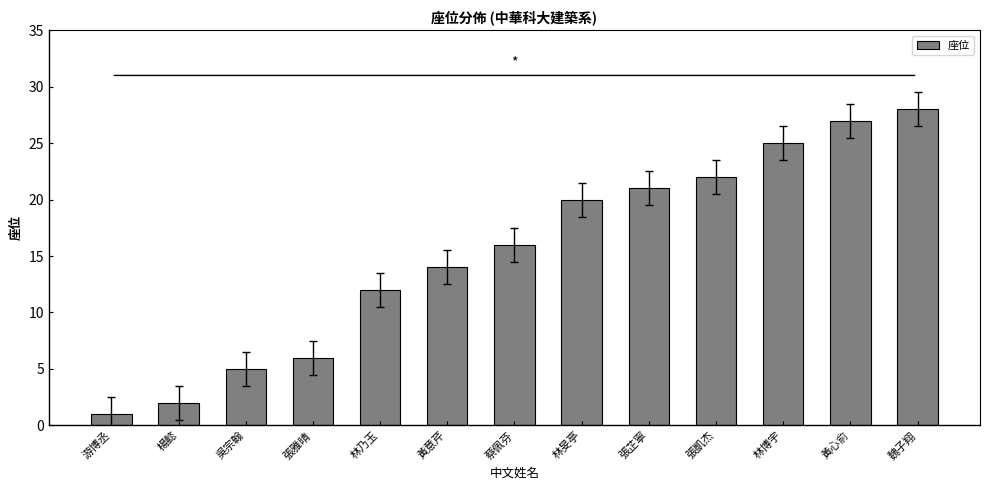

What is the average value?

15